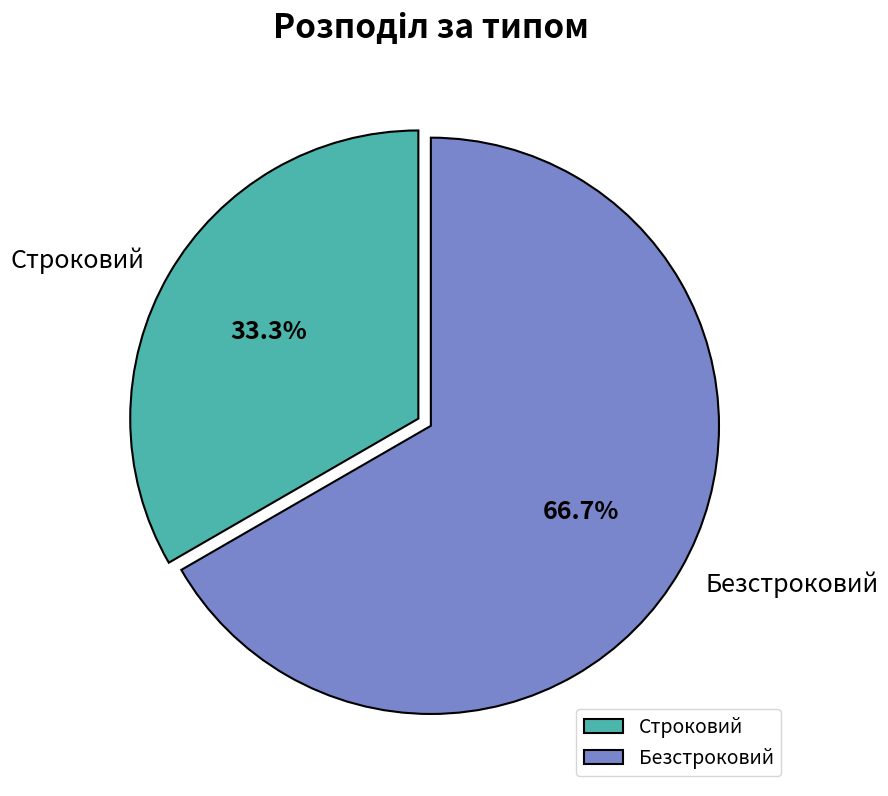

To the nearest percent, what percentage of the pie is Безстроковий?

67%